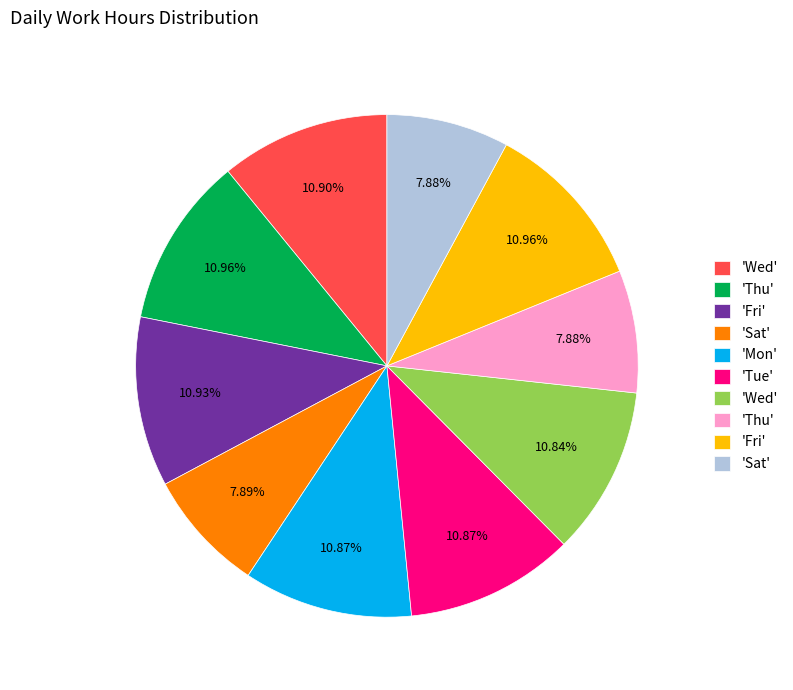

Is there any slice that represents more than half of the pie?

No